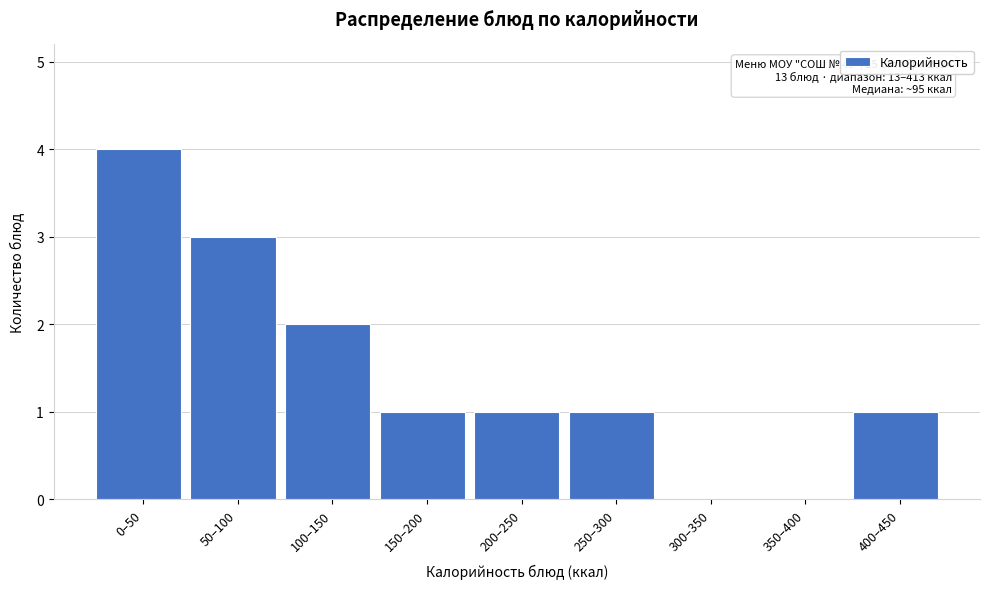

Reading right to left, what are all the values shown in this chart?

400–450=1	350–400=0	300–350=0	250–300=1	200–250=1	150–200=1	100–150=2	50–100=3	0–50=4